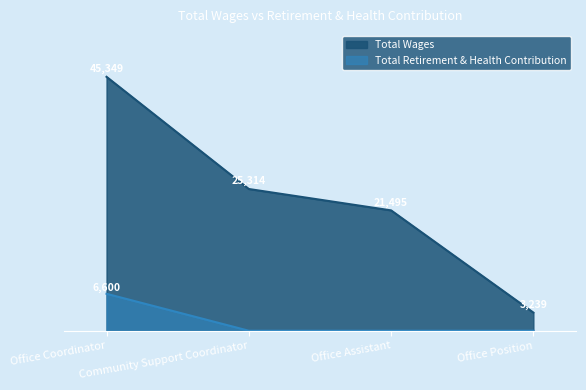

Reading left to right, transcribe all the data shown in this chart.

Total Wages: 45349	25314	21495	3239
Total Retirement & Health Contribution: 6600	0	0	0